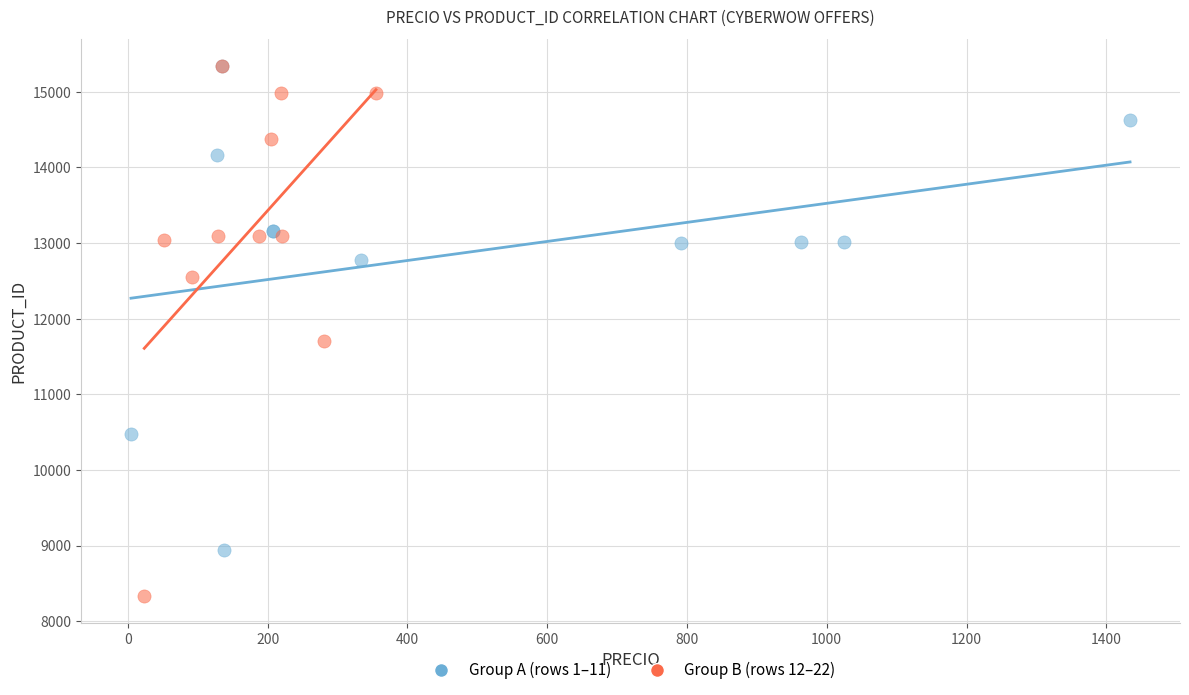

Which series reaches the minimum Y coordinate?

Group B (rows 12–22)